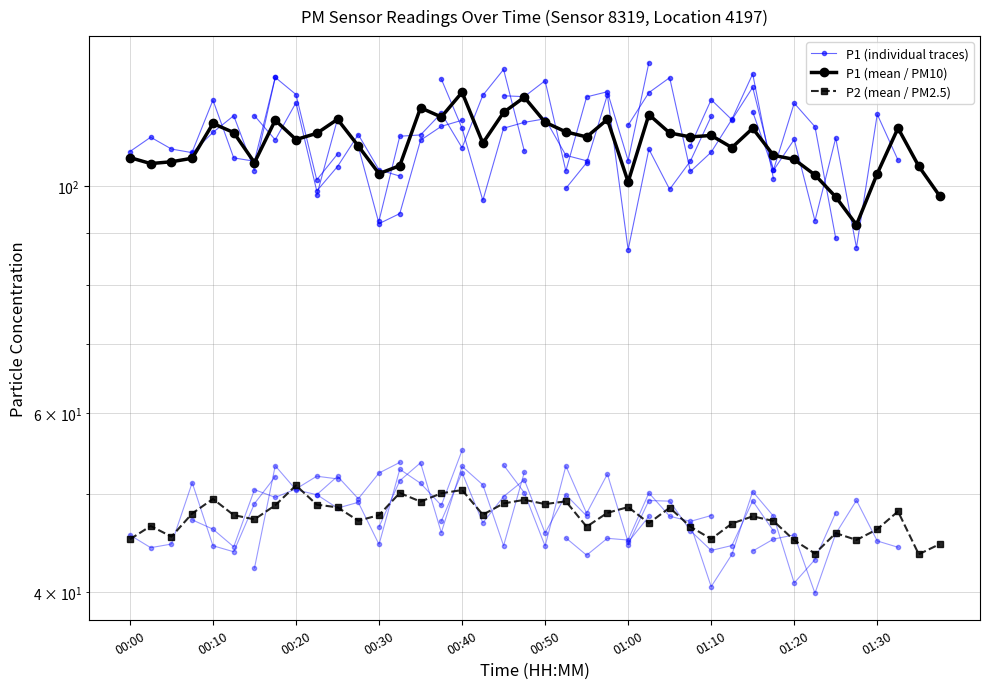

What is the lowest value of the P1 series?

91.7